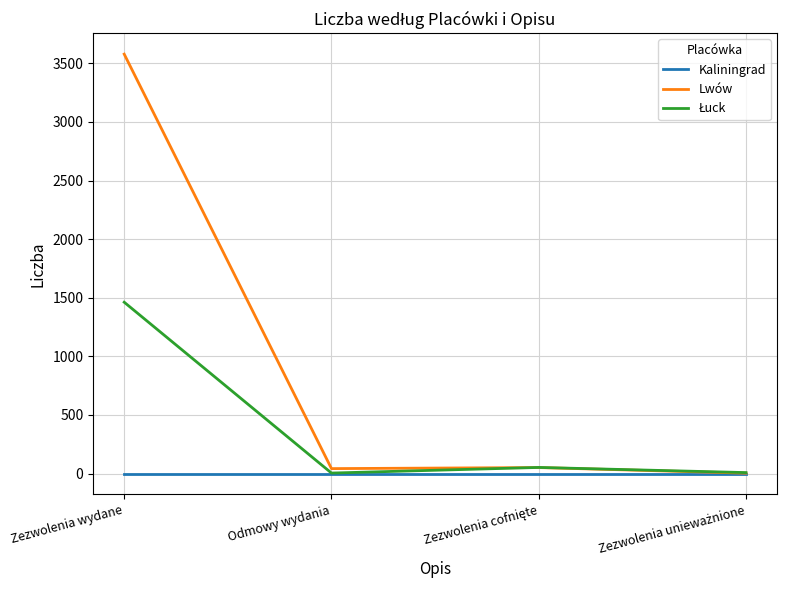

Is this an area chart (filled region under the line)?

No